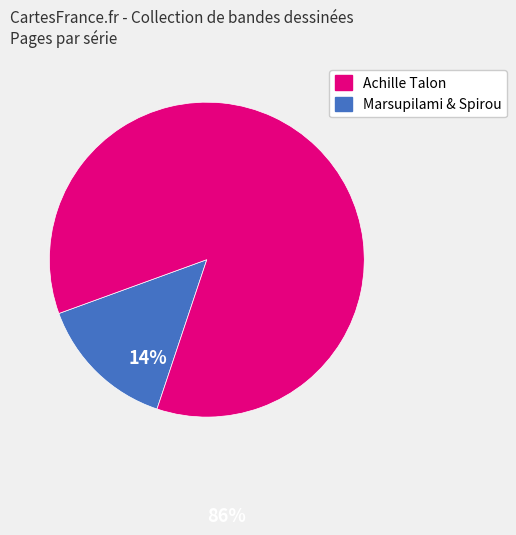

Is there a majority slice in this chart?

Yes